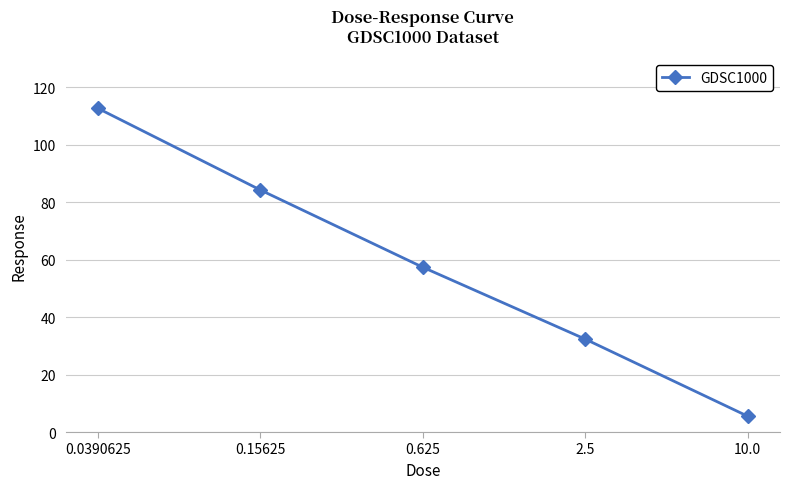

Count the number of categories in the chart.

5